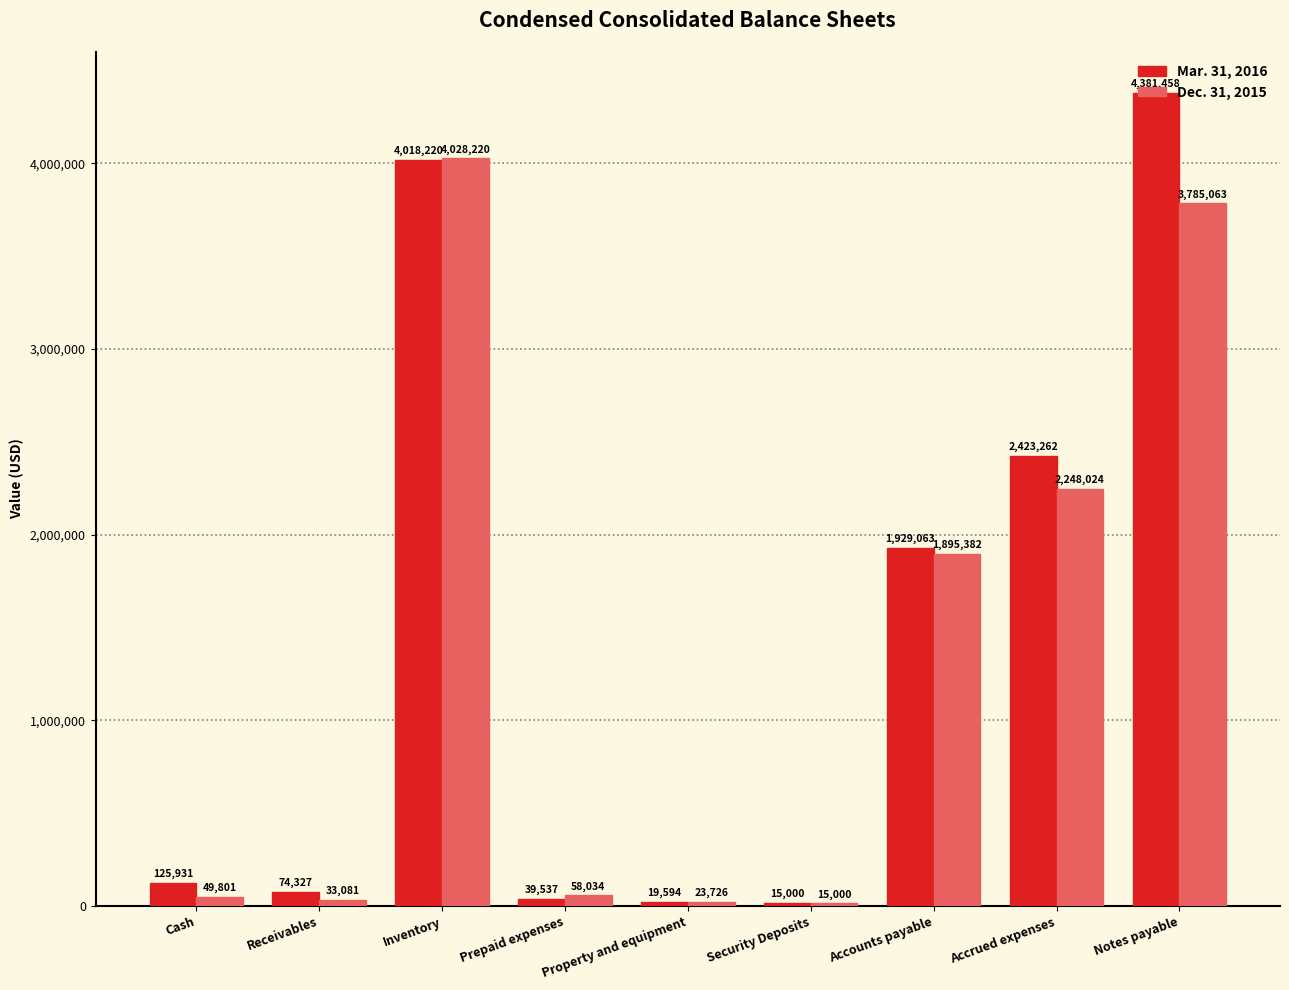

Reading left to right, what are all the values shown in this chart?

Mar. 31, 2016: Cash=125931	Receivables=74327	Inventory=4018220	Prepaid expenses=39537	Property and equipment=19594	Security Deposits=15000	Accounts payable=1929063	Accrued expenses=2423262	Notes payable=4381458
Dec. 31, 2015: Cash=49801	Receivables=33081	Inventory=4028220	Prepaid expenses=58034	Property and equipment=23726	Security Deposits=15000	Accounts payable=1895382	Accrued expenses=2248024	Notes payable=3785063